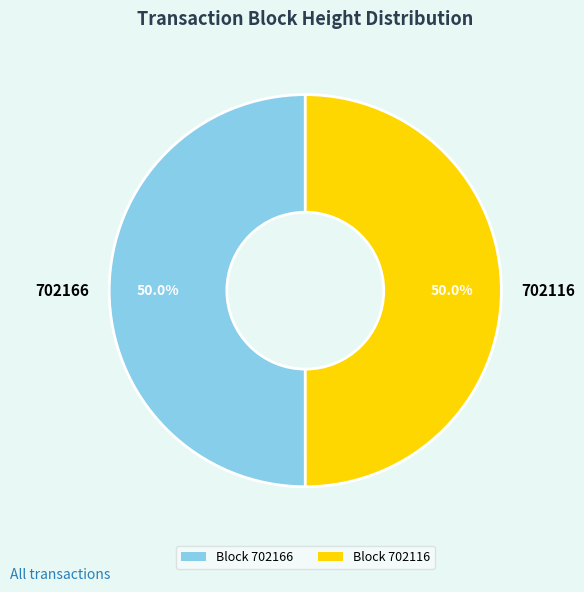

What percentage is the 702116 slice, to the nearest percent?

50%